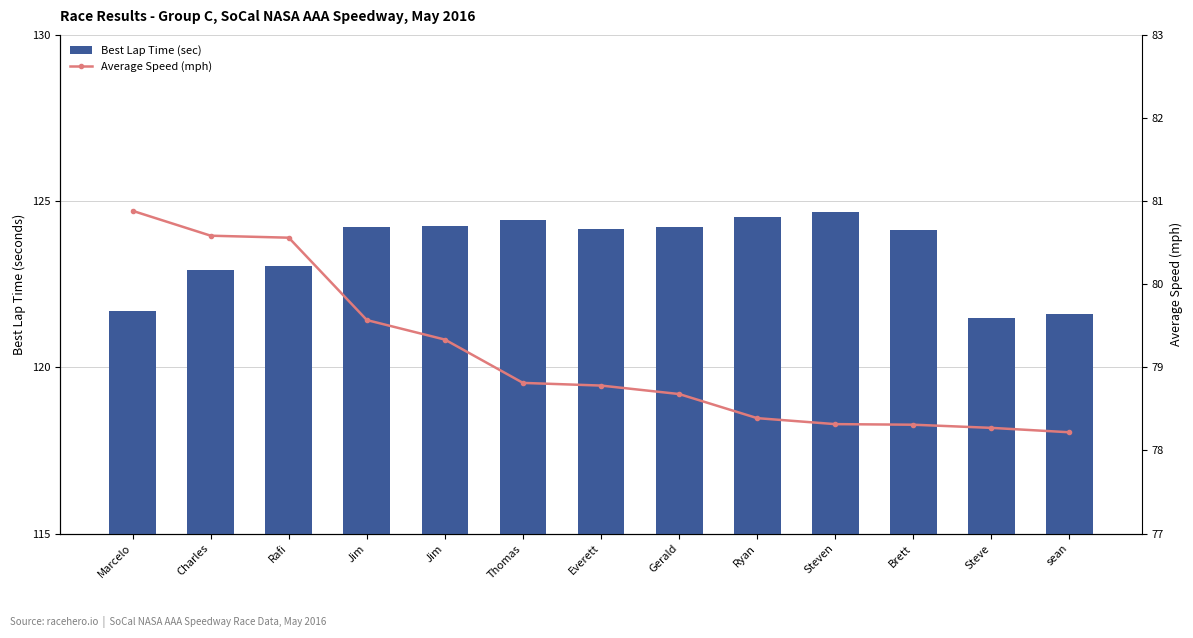

Between Brett and sean, which series saw the biggest shift?

Best Lap Time (sec)